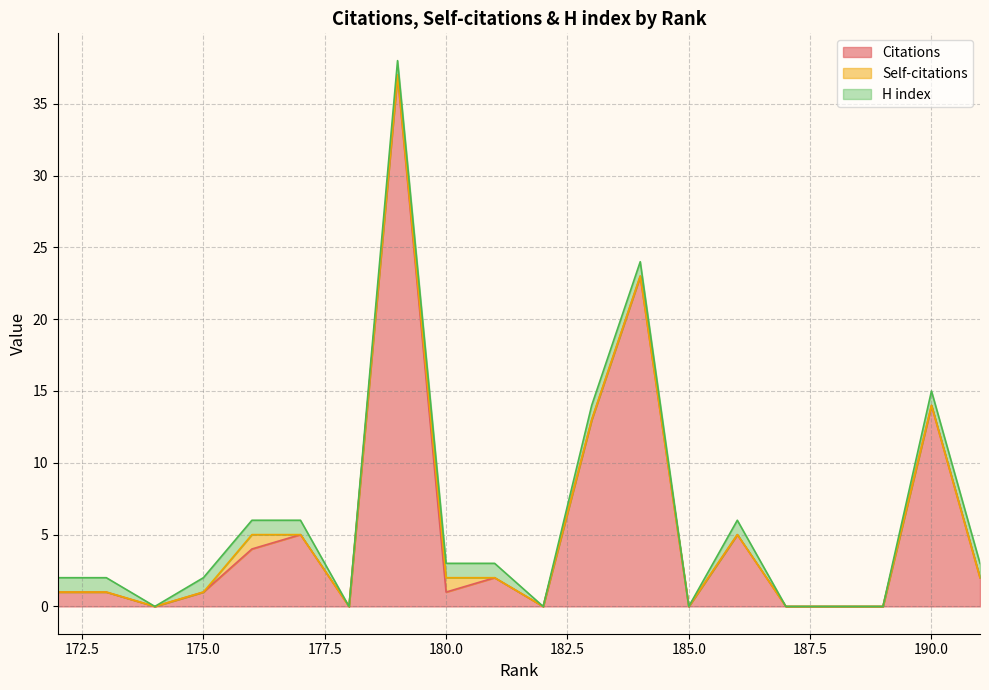

The value of H index at 181 is 1. True or false?

False